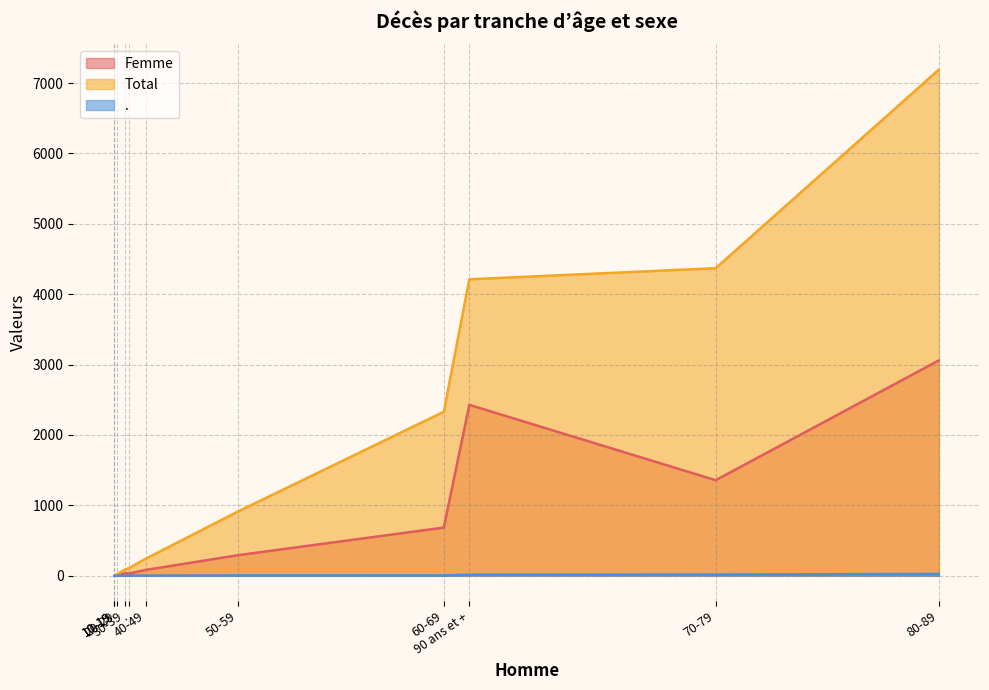

Reading left to right, transcribe all the data shown in this chart.

Femme: 1	2	7	35	83	292	684	1357	3059	2428	32
Total: 3	4	21	90	244	914	2330	4370	7191	4212	110
.: 0	0	0	0	2	4	4	17	25	15	3